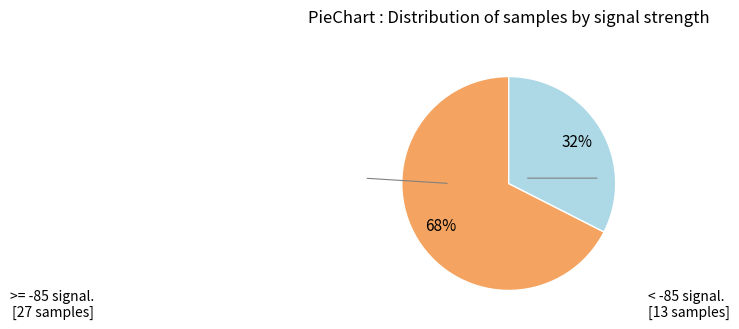

Does any single category account for the majority?

Yes